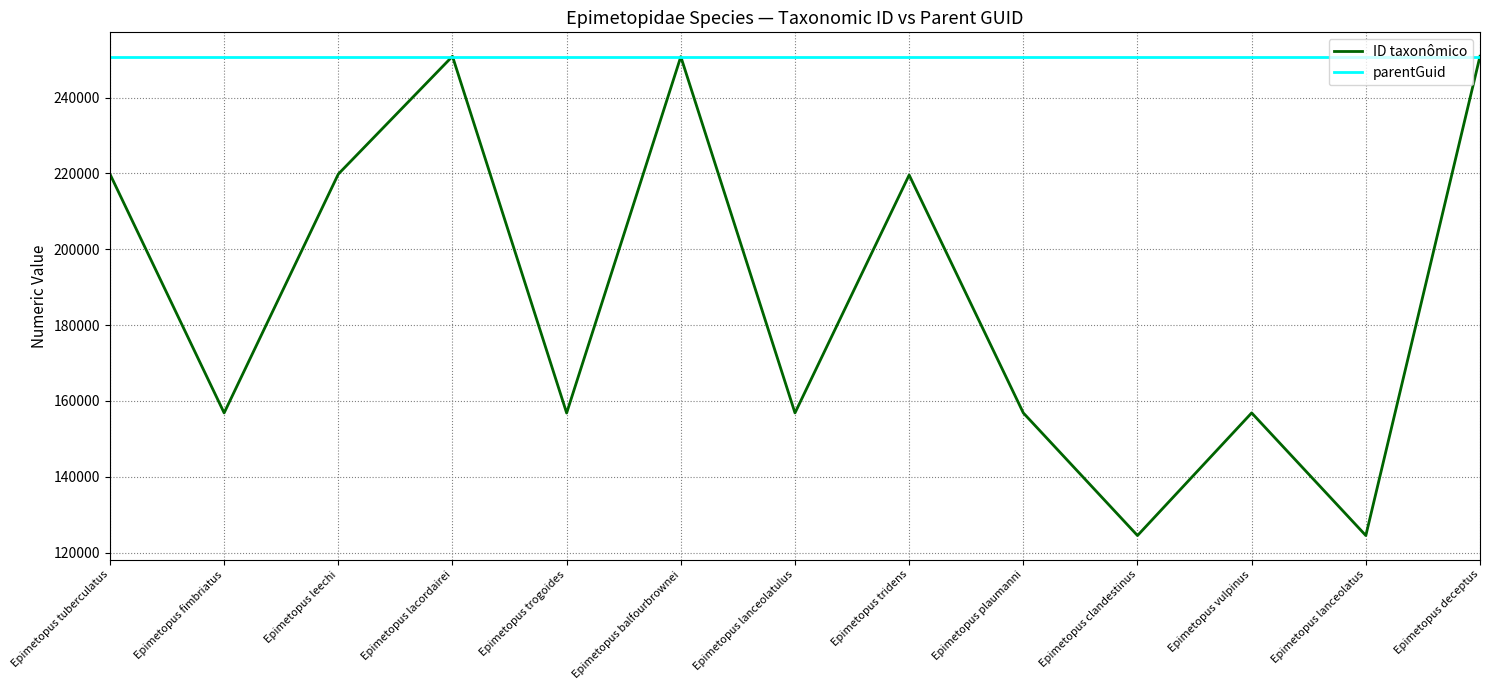

Which series has the widest spread of values?

ID taxonômico